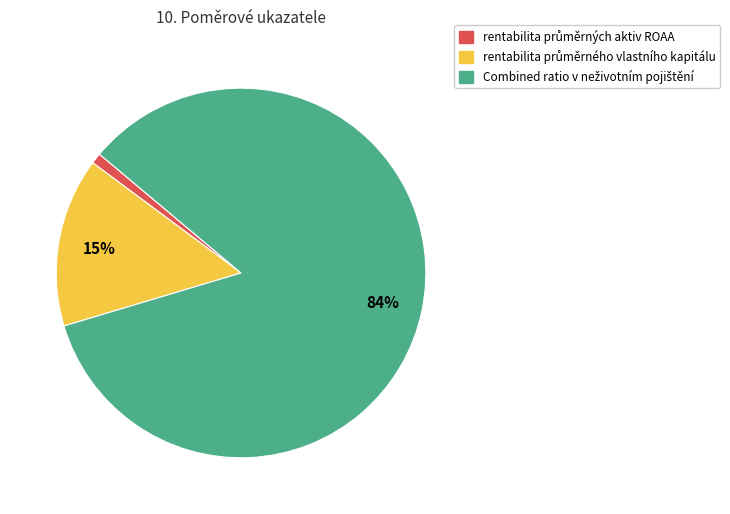

Does any single category account for the majority?

Yes